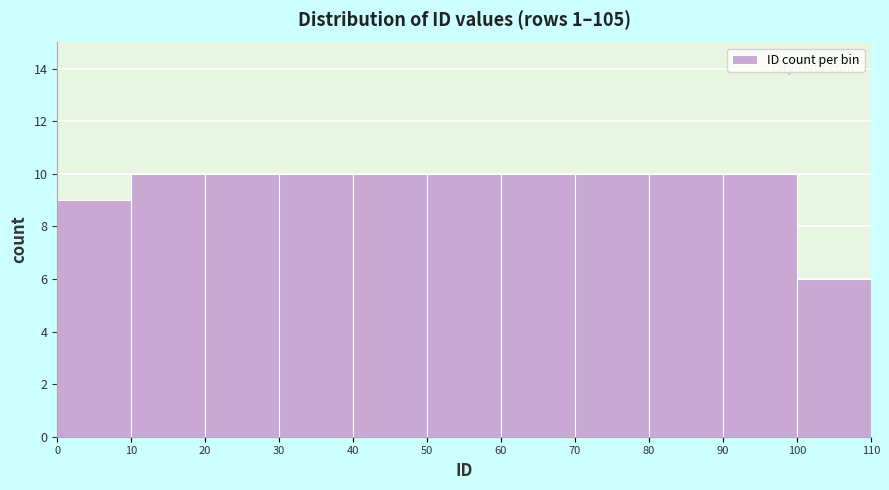

How tall is the bar that spans 70 to 80 on the x-axis? The values are not printed on the chart, so give them approximately, as read against the axis.

10